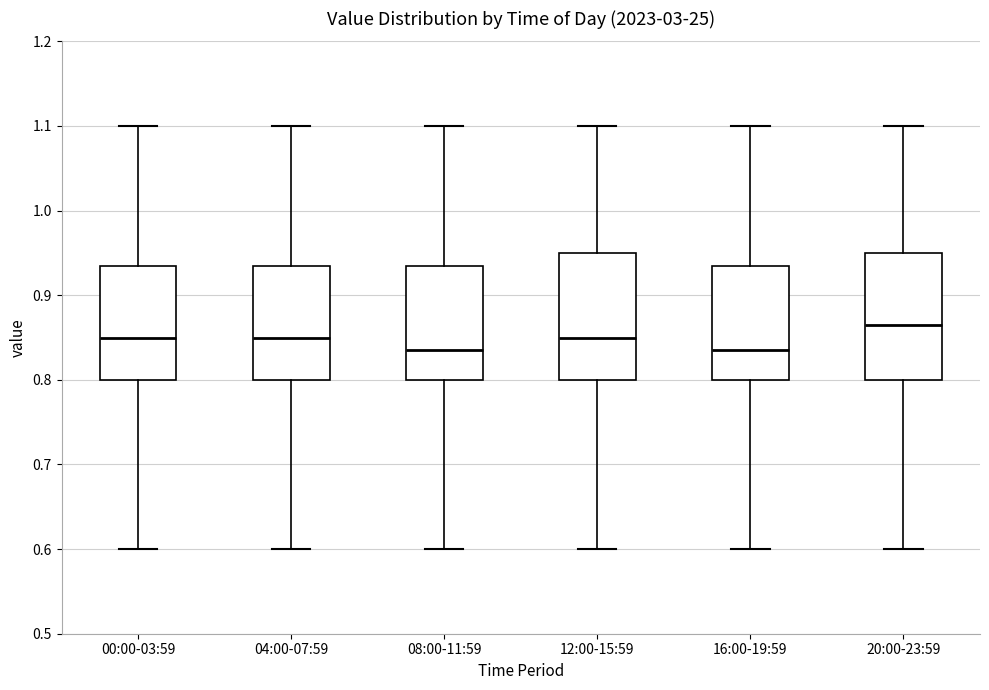

Reading left to right, transcribe this box plot: for each box, give where its median line is, the range the box spans, and where its two whiskers end, as read against the y-axis. The values are not printed on the chart, so give them approximately, as read against the axis.

00:00-03:59: median 0.85, box 0.80 to 0.94, whiskers 0.60 to 1.10
04:00-07:59: median 0.85, box 0.80 to 0.94, whiskers 0.60 to 1.10
08:00-11:59: median 0.84, box 0.80 to 0.94, whiskers 0.60 to 1.10
12:00-15:59: median 0.85, box 0.80 to 0.95, whiskers 0.60 to 1.10
16:00-19:59: median 0.84, box 0.80 to 0.94, whiskers 0.60 to 1.10
20:00-23:59: median 0.87, box 0.80 to 0.95, whiskers 0.60 to 1.10